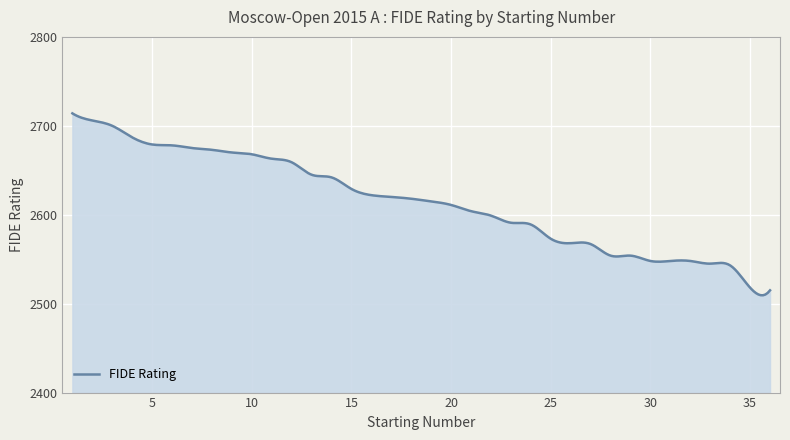

What is the maximum value shown in the chart?

2714.0